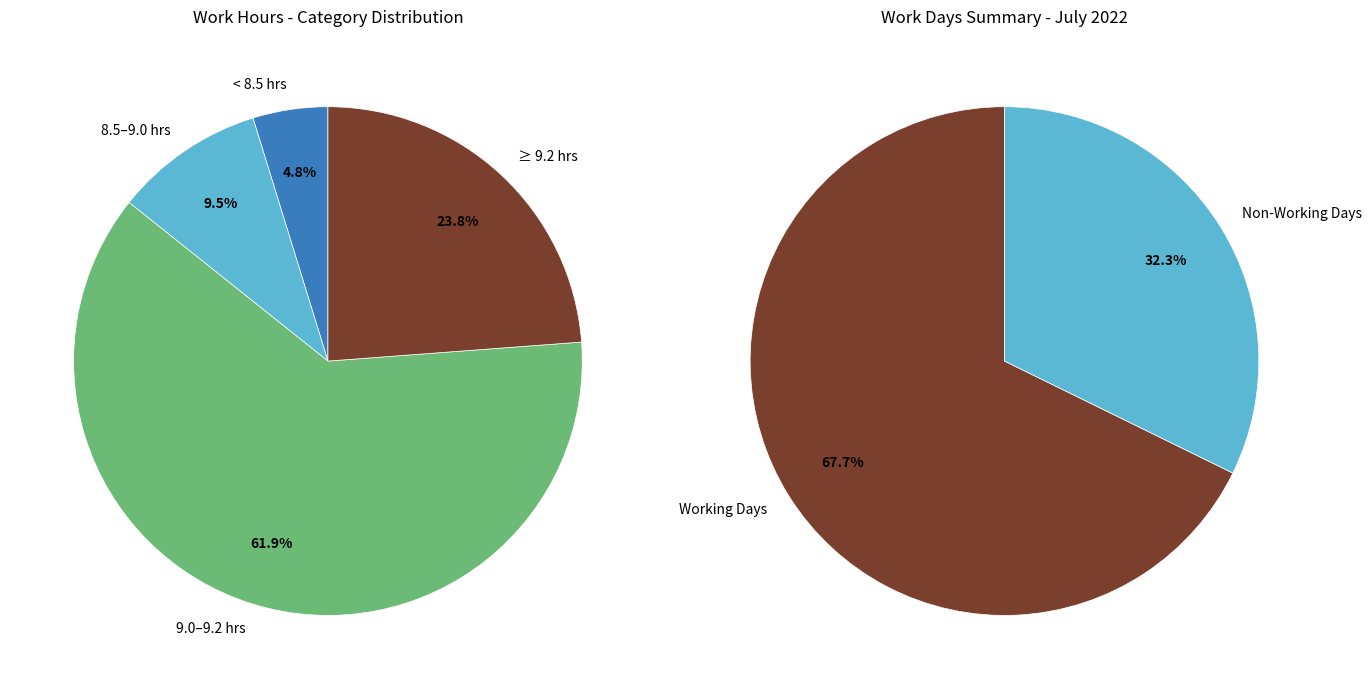

Is Wed 6 the majority of the pie?

No